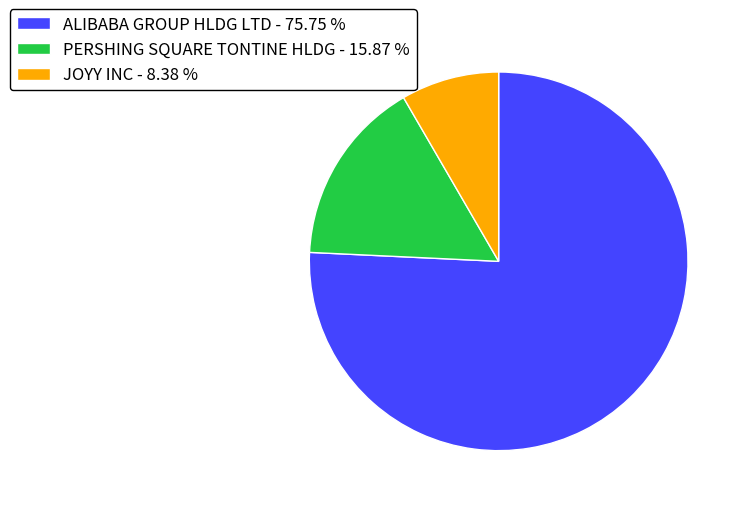

The ALIBABA GROUP HLDG LTD slice represents 91% of the pie. True or false?

False